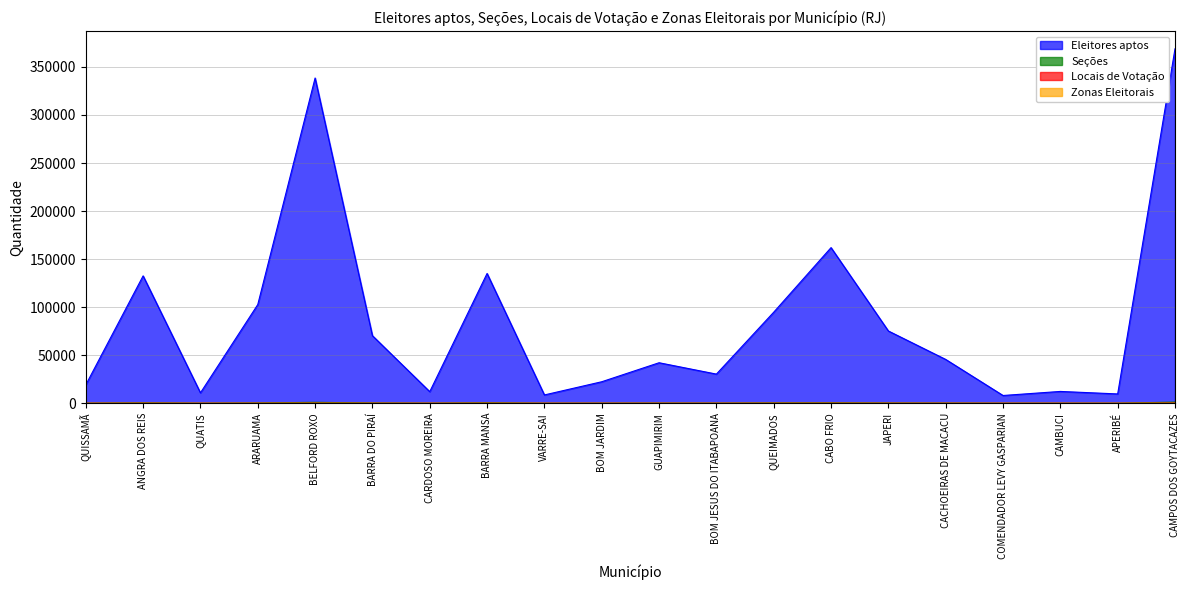

True or false: Eleitores aptos and Seções cross at least once.

False